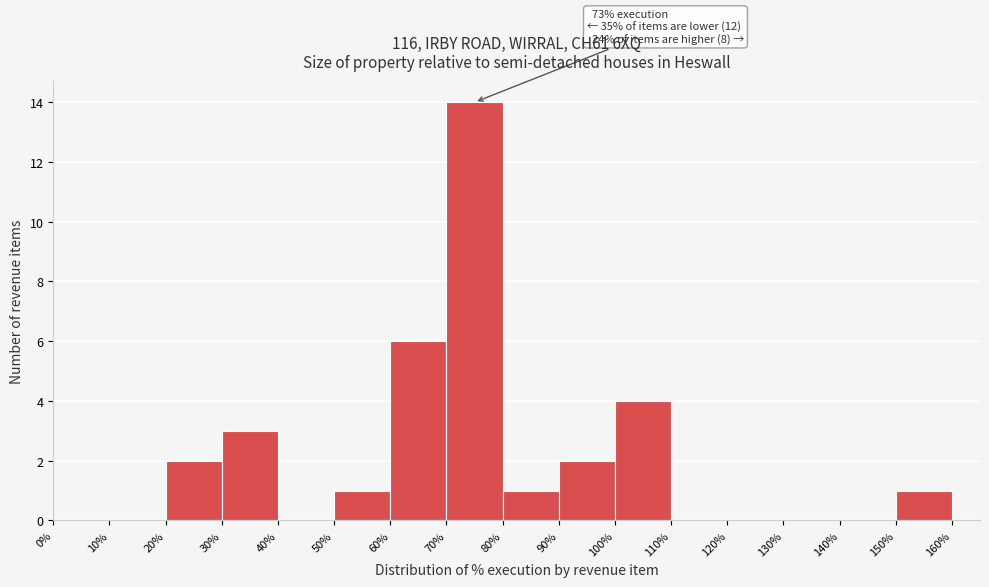

Which range on the x-axis has the tallest bar?

70% to 80%